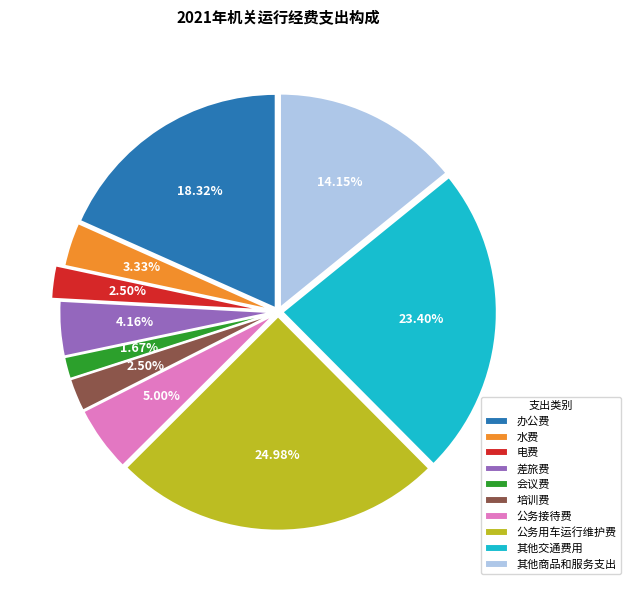

Count the number of slices in the pie.

10